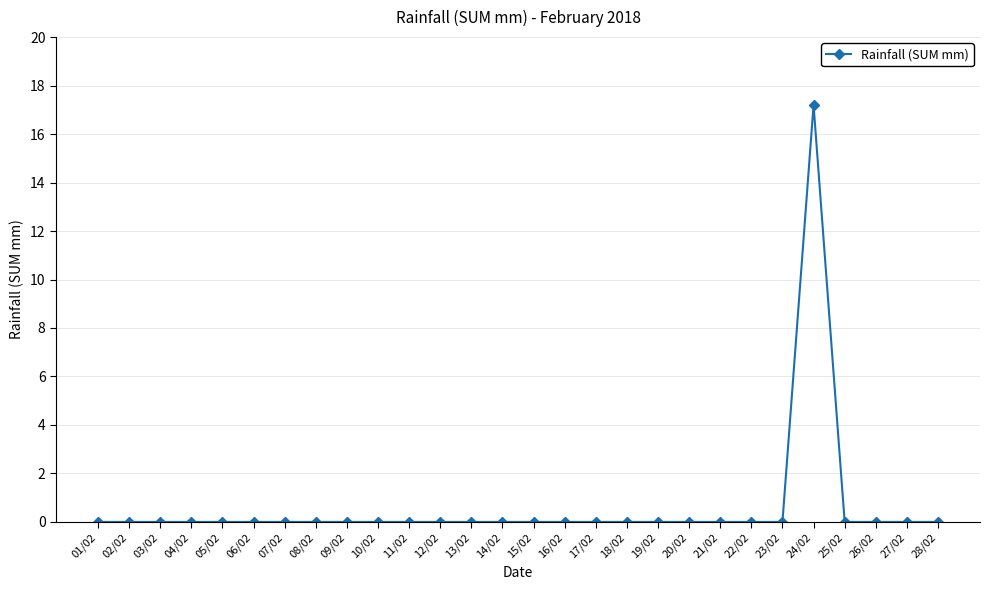

What is the average value?

0.6